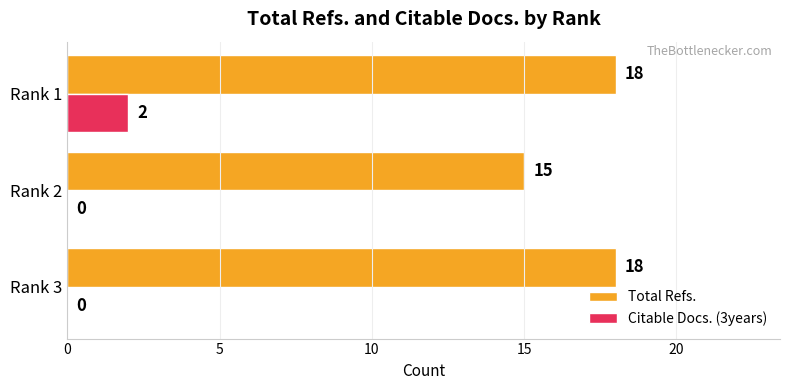

The Citable Docs. (3years) series shows 0 at Rank 2. True or false?

True